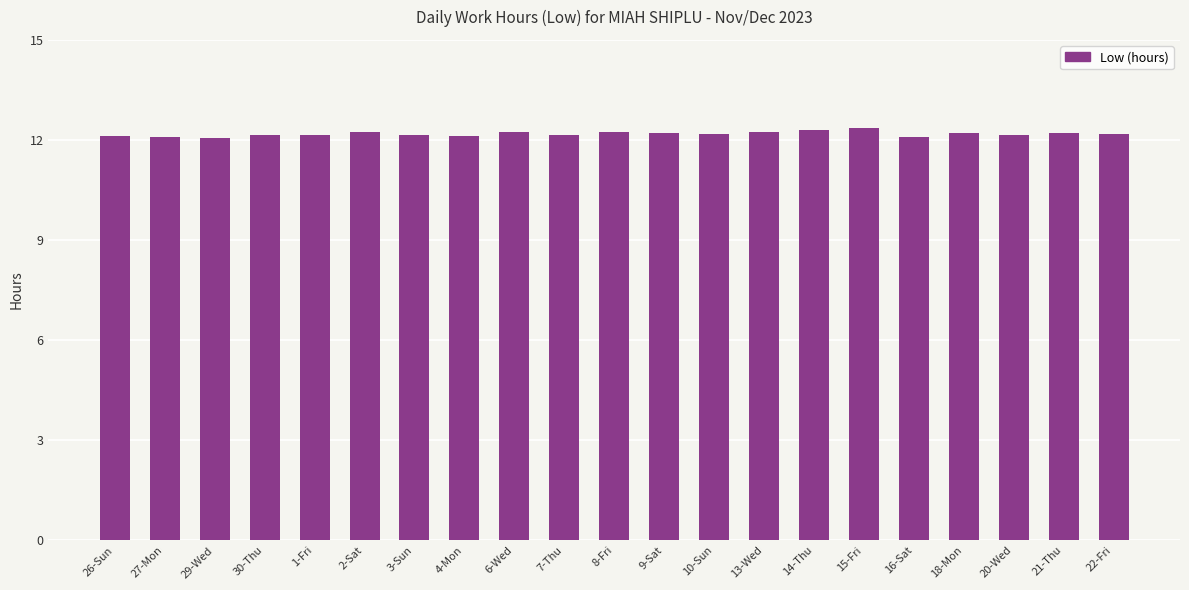

Does the chart contain any negative values?

No